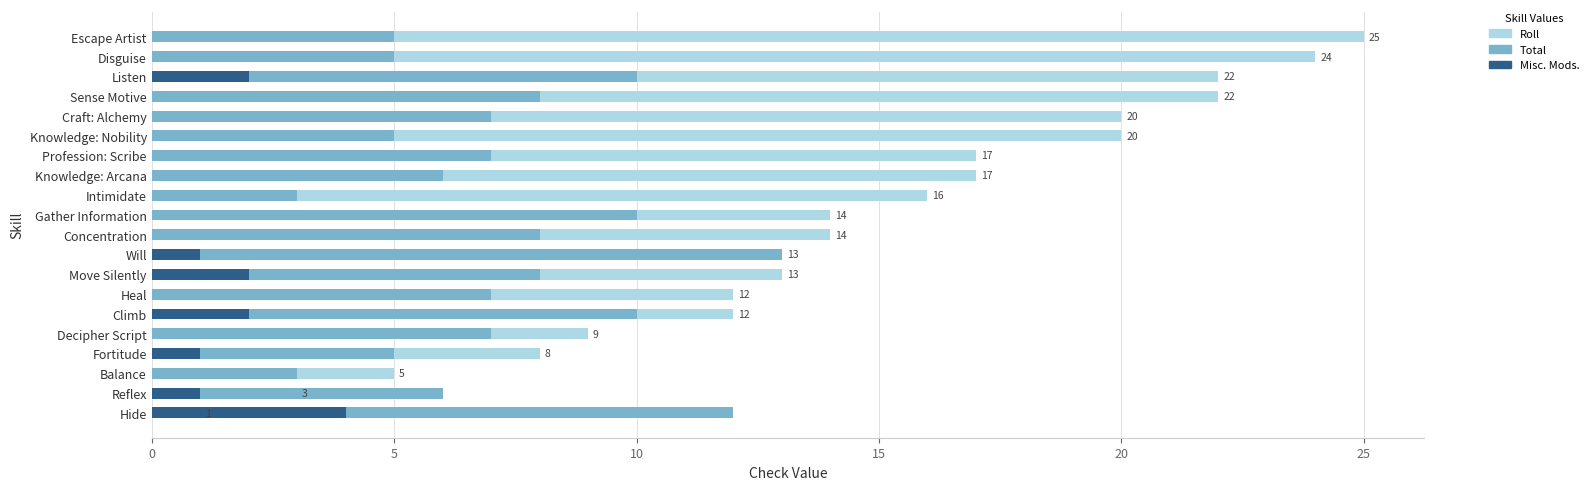

What is the sum of all Misc. Mods. values?

13